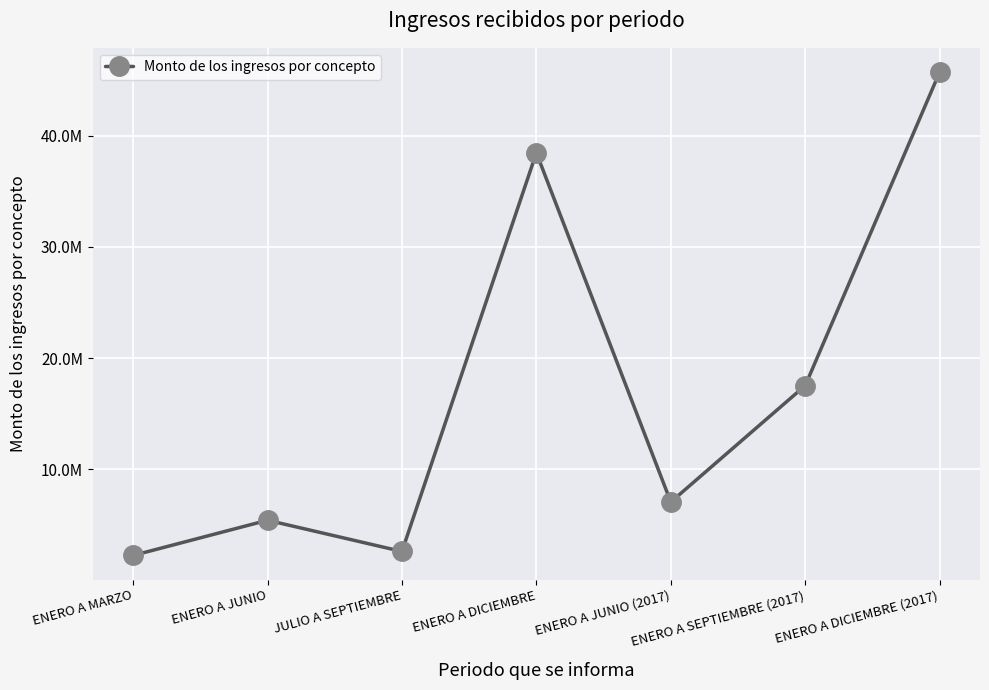

True or false: the data has more than 0 interior local peaks.

True